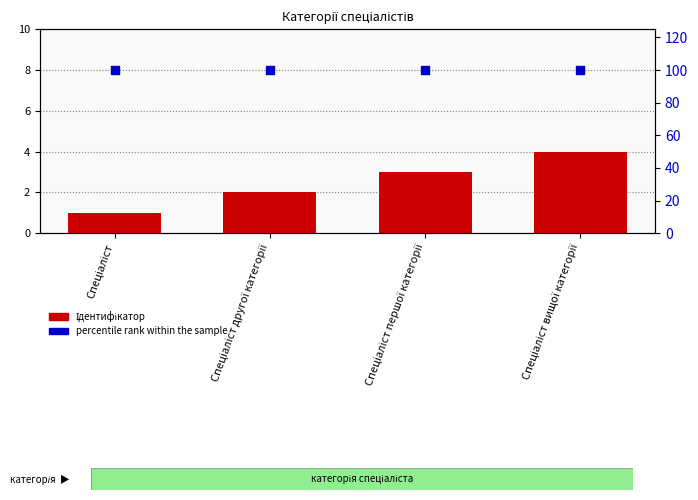

Is the value of percentile rank within the sample at Спеціаліст greater than the value of Ідентифікатор at Спеціаліст?

Yes